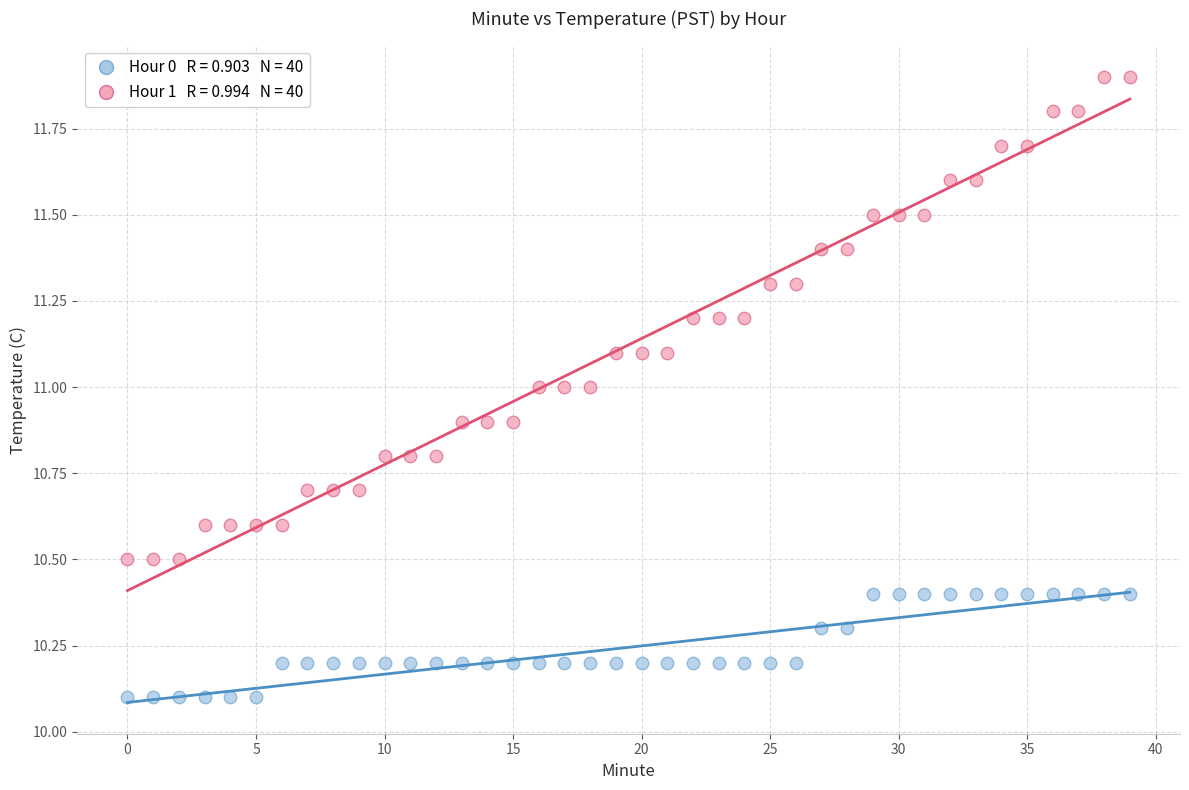

How many data points are displayed?

80